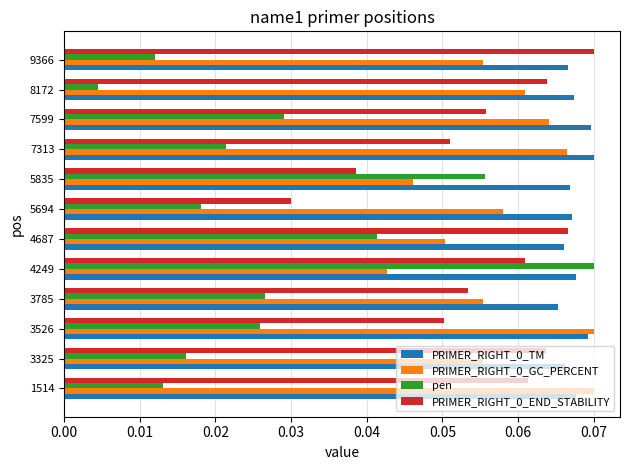

Between 7599 and 8172, which series saw the biggest shift?

pen